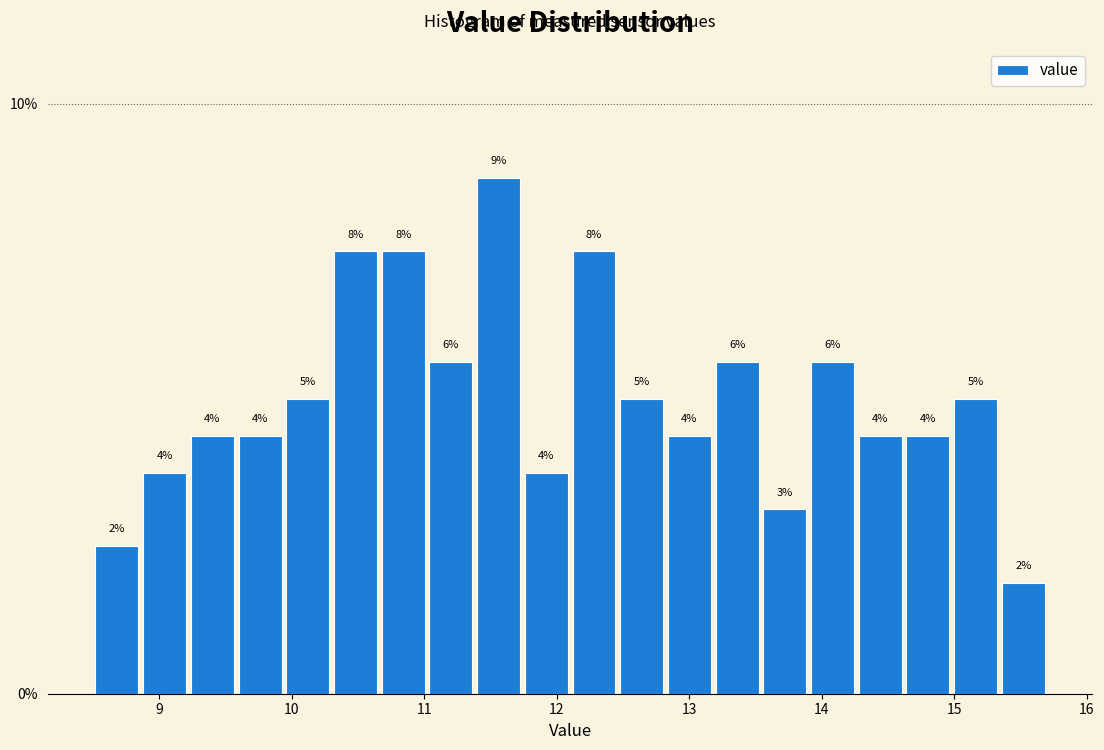

Read against the x-axis, roughly where is the centre of the tallest bar?

11.6